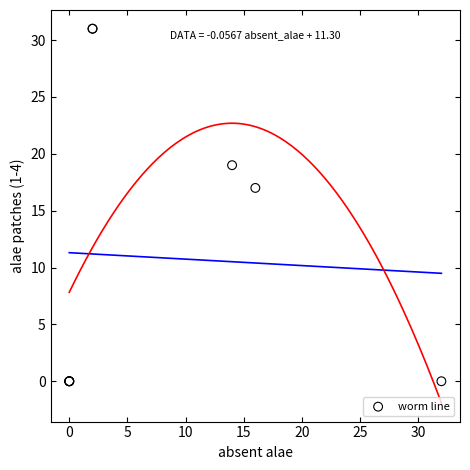

What Y value in the scatter plot is closest to 15?

17